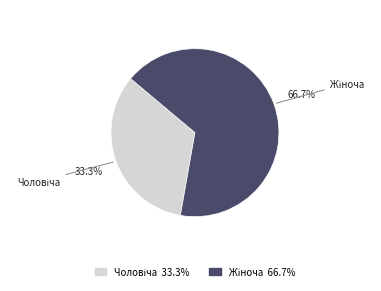

How many segments does this pie chart have?

2